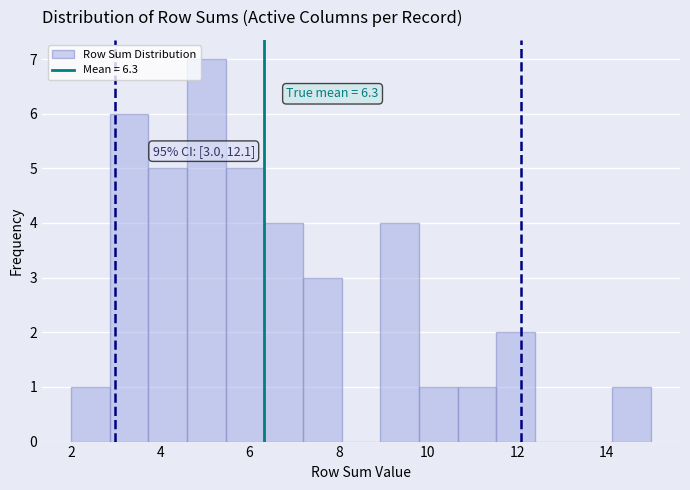

Which range on the x-axis has the tallest bar?

4.6 to 5.4